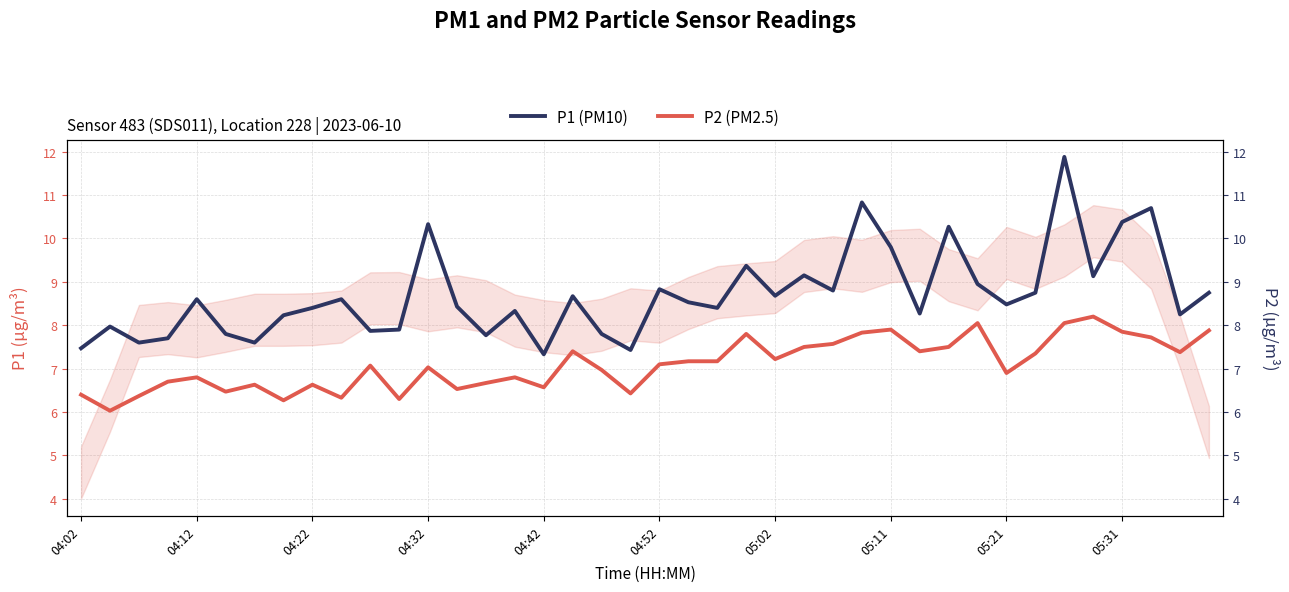

The P1 (PM10) series shows 12.5 at 10. True or false?

False